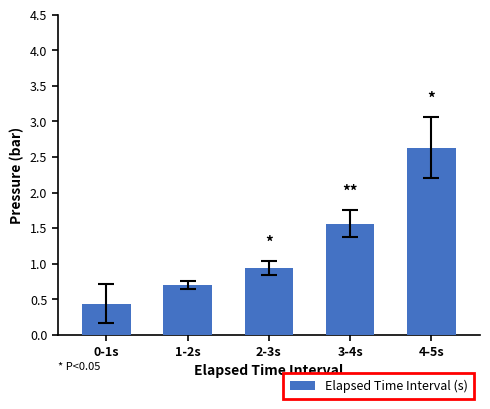

What is the change in value from 2-3s to 4-5s?

+1.7